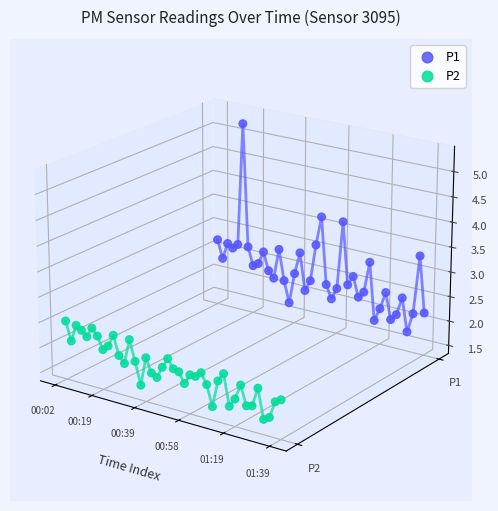

Which series reaches the minimum Y coordinate?

P2